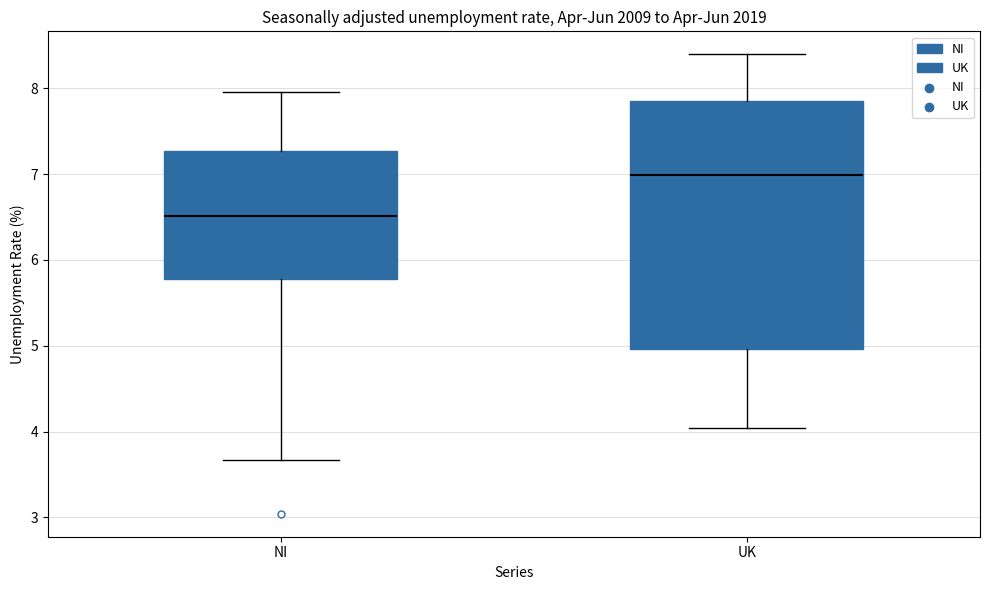

Which box has the highest median line?

UK